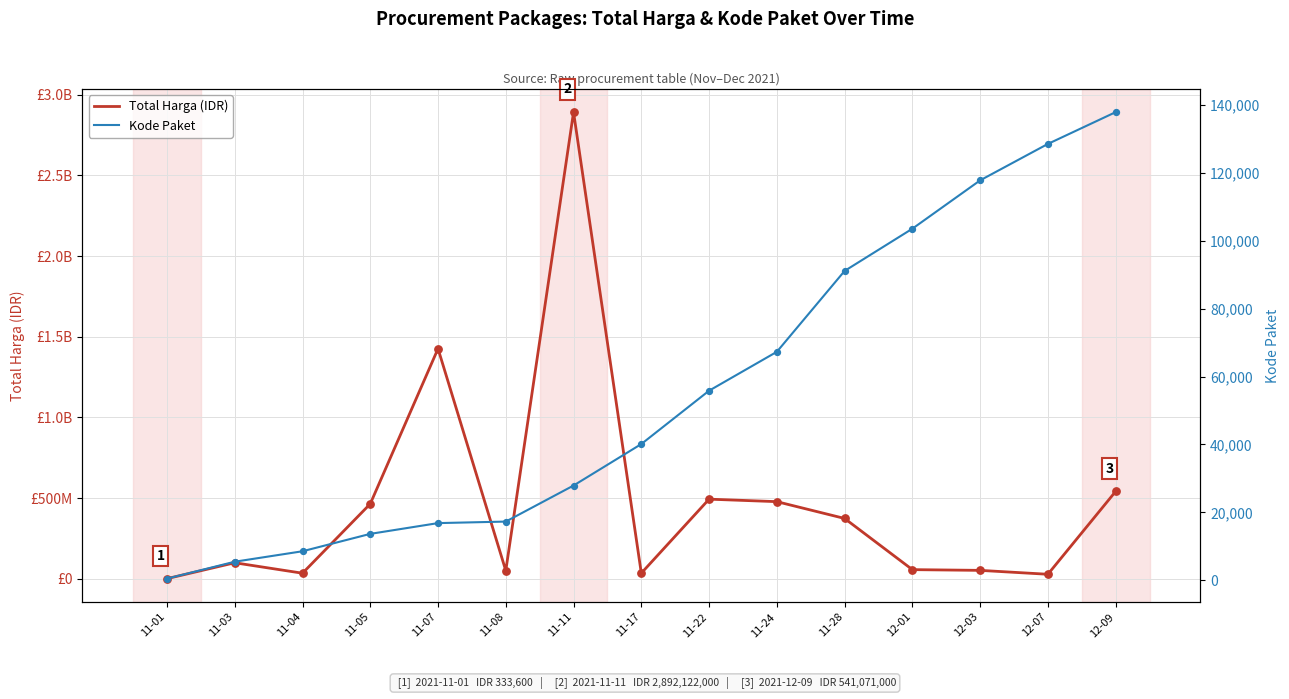

Which series reaches the minimum Y coordinate?

Kode Paket